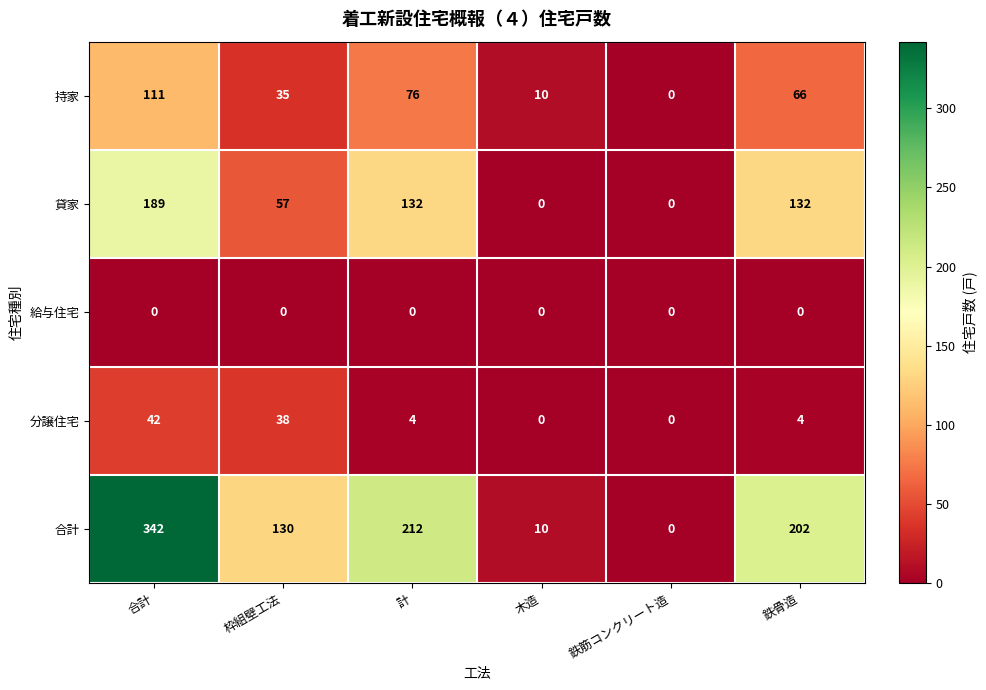

What is the sum of all 持家 values?

298